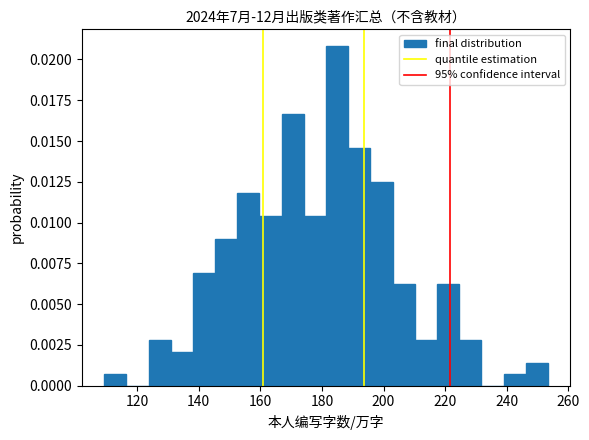

Around what value on the x-axis is the tallest bar? Give the approximate position of its centre, as read against the axis.

184